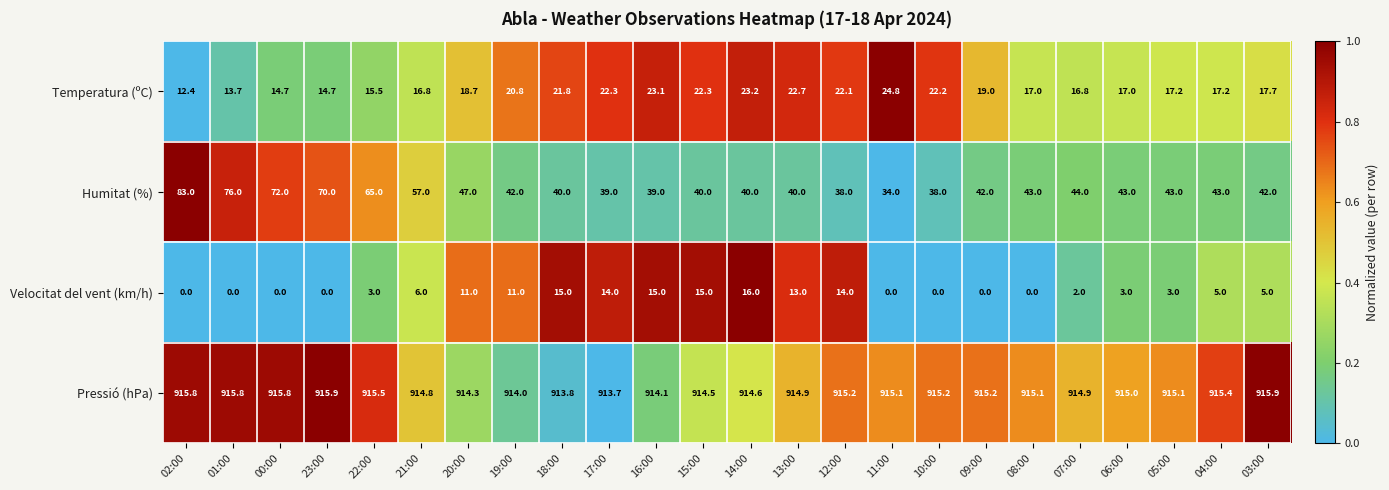

Which series has the largest total across all categories?

Pressió (hPa)